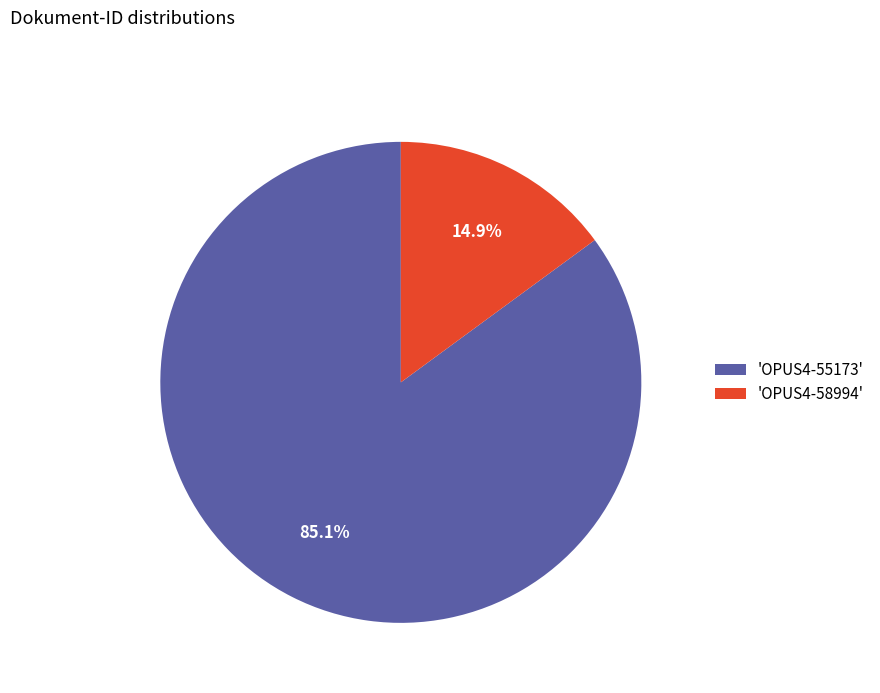

To the nearest percent, what is the difference between the largest and smallest slice percentages?

70%